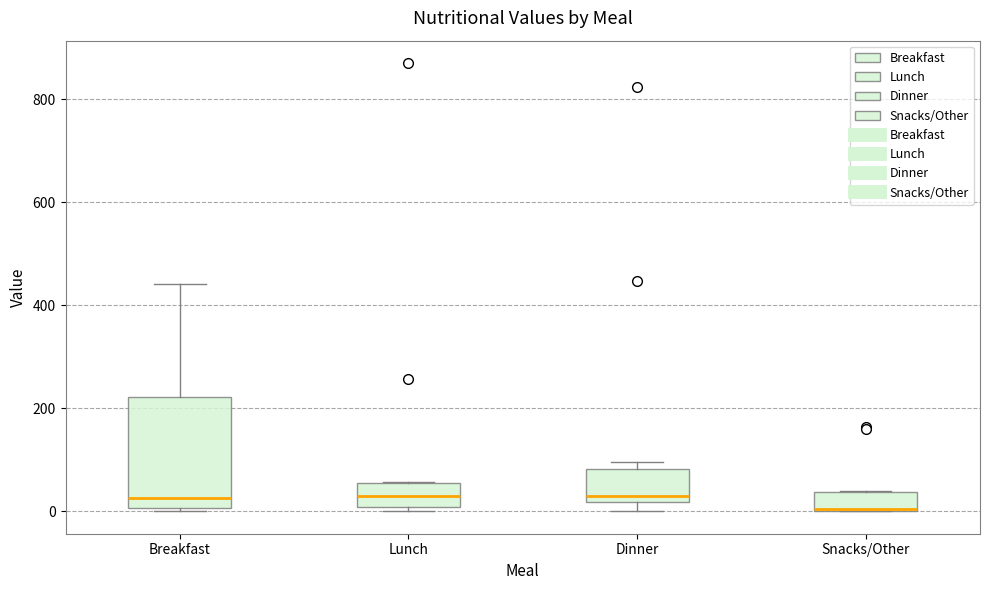

Which box is the tallest, from its lower edge to its upper edge?

Breakfast